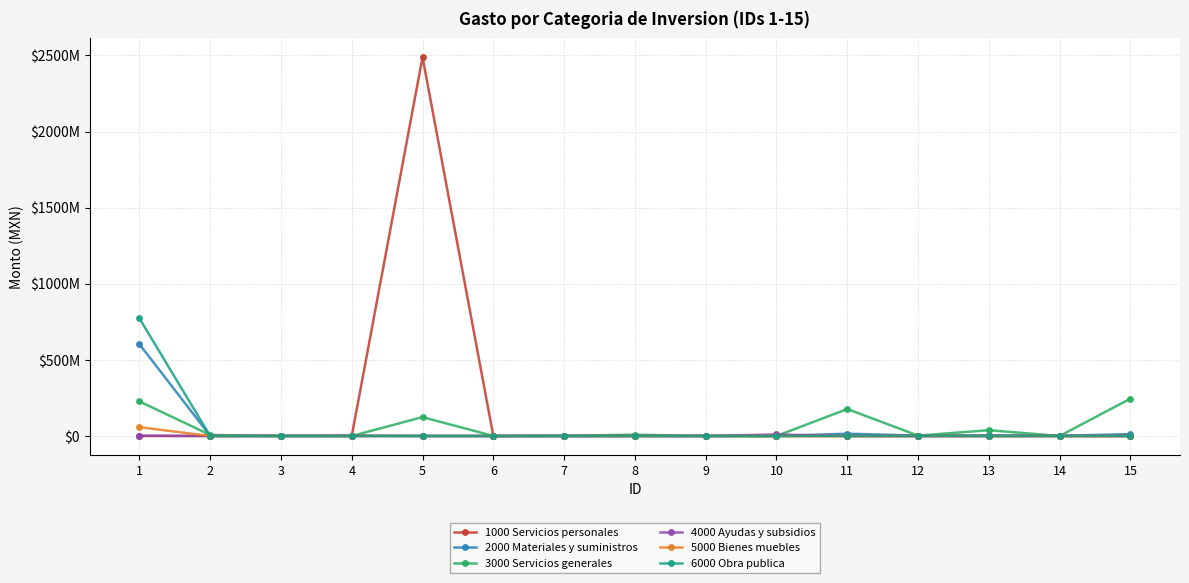

Which series has the largest total across all categories?

1000 Servicios personales